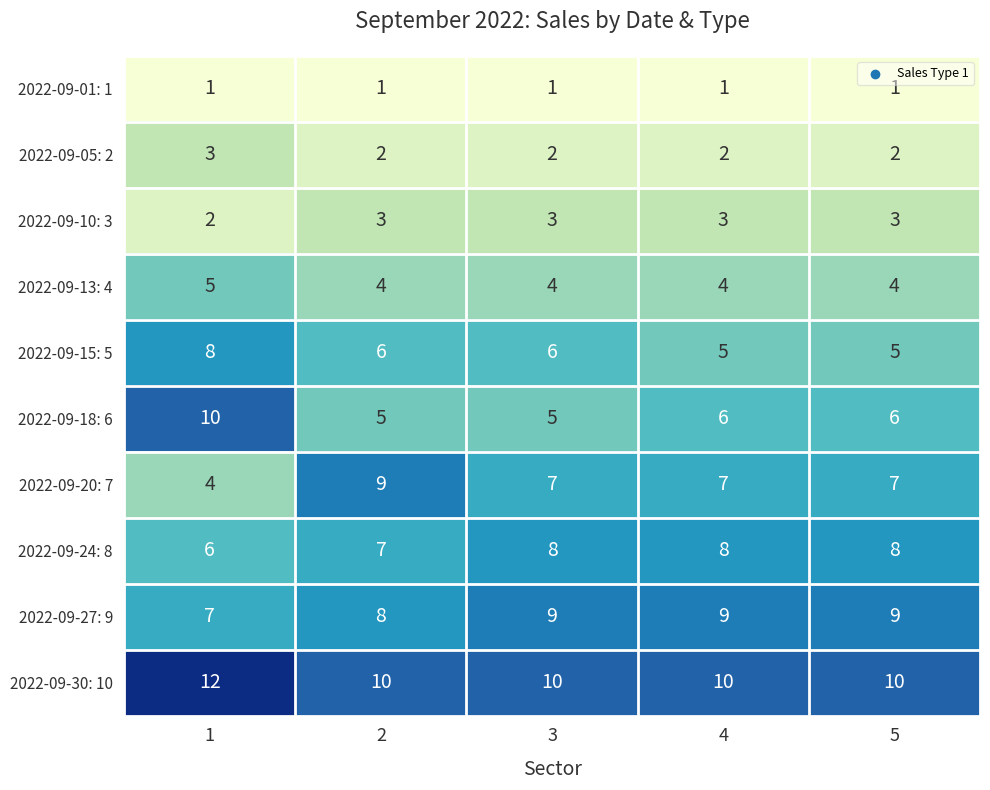

At 2, list the series in order from smallest to largest.

2022-09-01: 1, 2022-09-05: 2, 2022-09-10: 3, 2022-09-13: 4, 2022-09-18: 6, 2022-09-15: 5, 2022-09-24: 8, 2022-09-27: 9, 2022-09-20: 7, 2022-09-30: 10